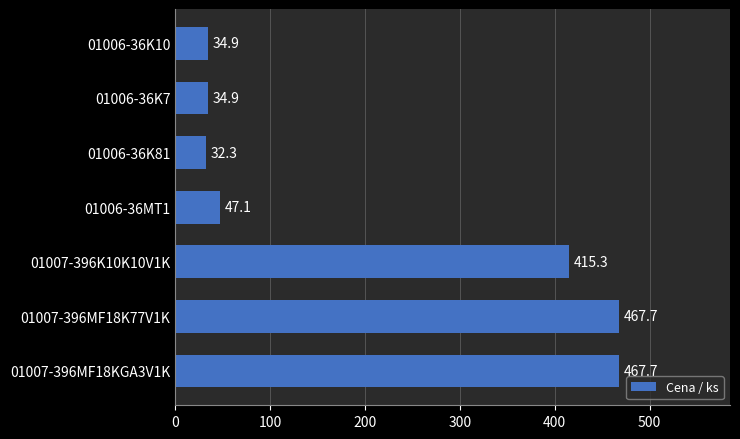

Where is the data nearest to the value 250?

01007-396K10K10V1K